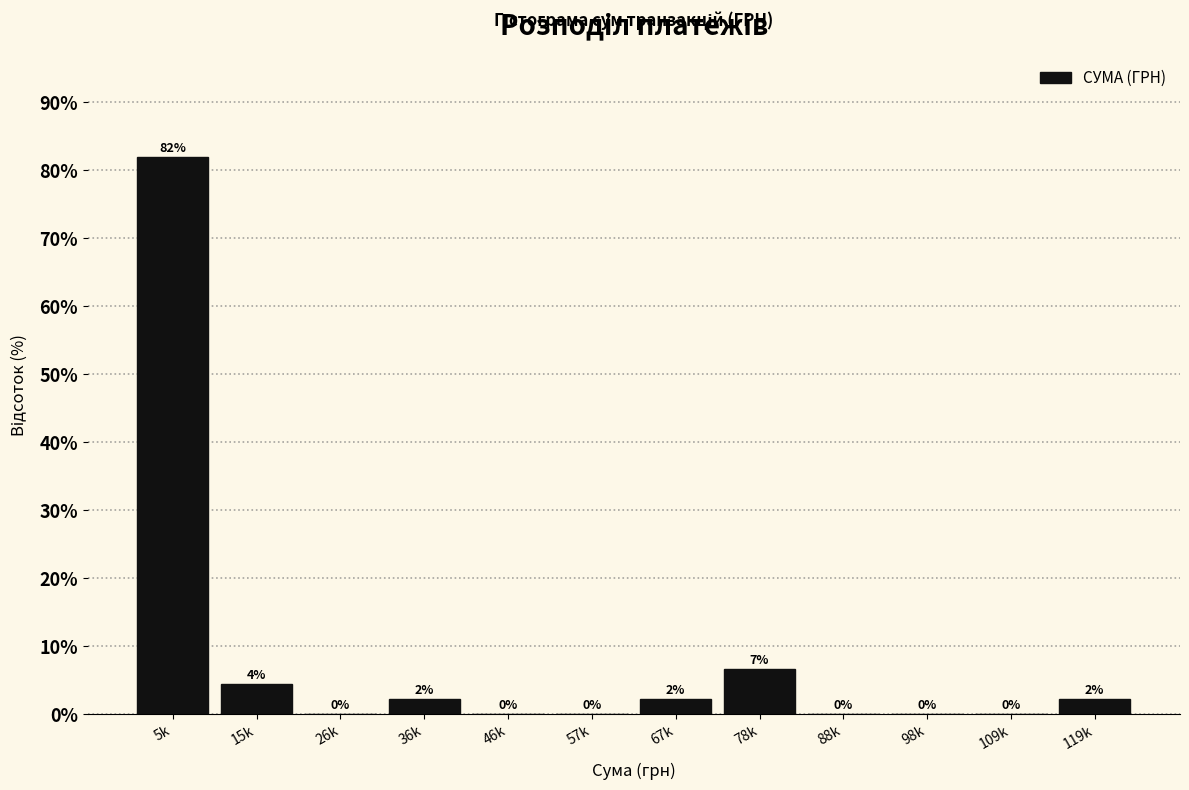

The value at 15k is 4.5. True or false?

True